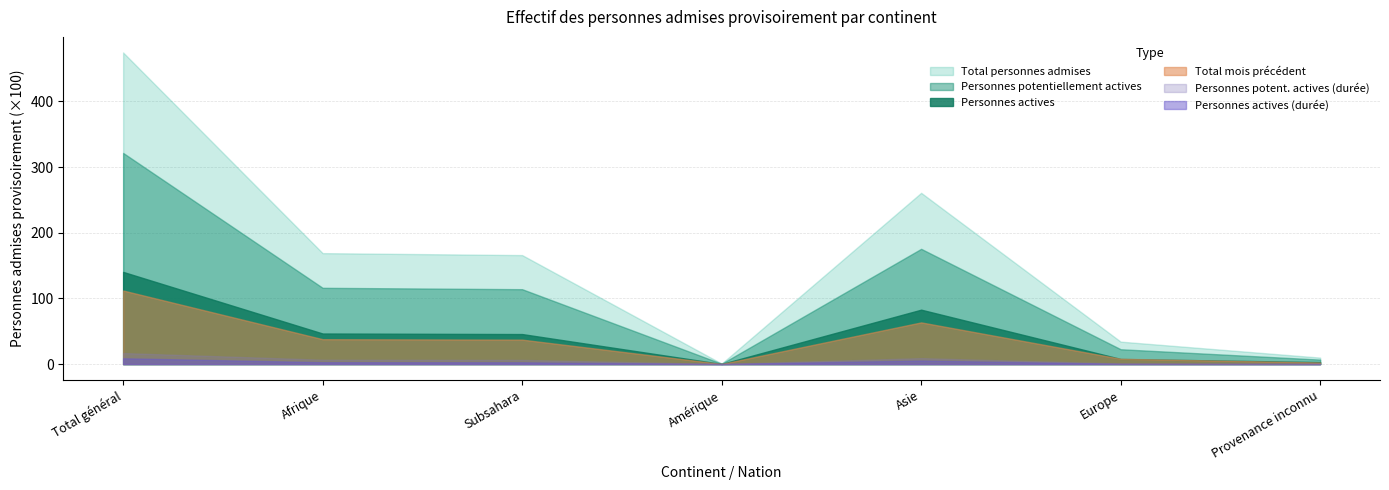

Where does the Total mois precedent series first go above 3721?

Total général